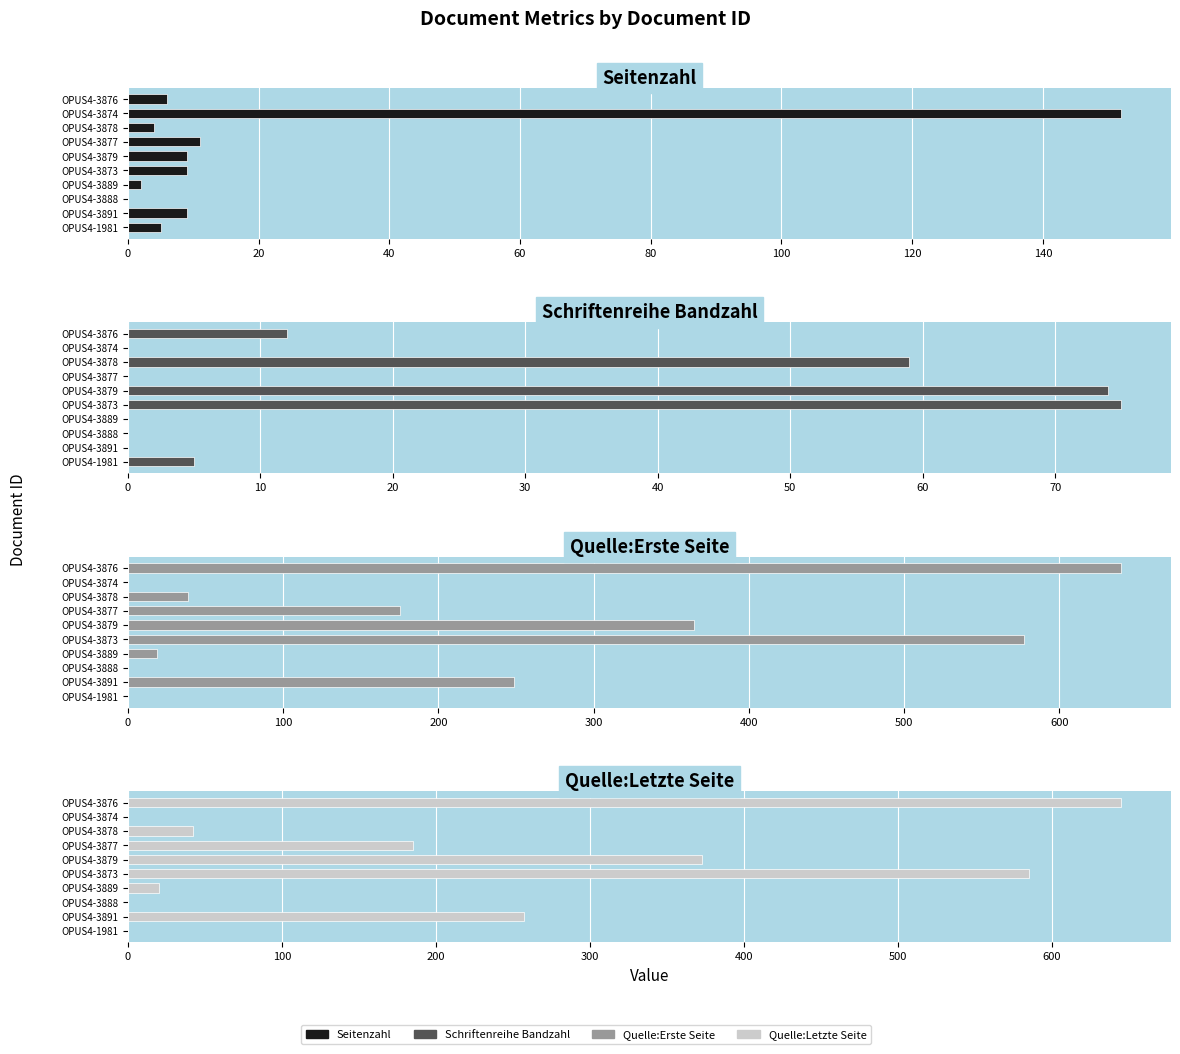

Reading left to right, what are all the values shown in this chart?

Seitenzahl: 5	9	0	2	9	9	11	4	152	6
Schriftenreihe Bandzahl: 5	0	0	0	75	74	0	59	0	12
Quelle:Erste Seite: 0	249	0	19	577	365	175	39	0	640
Quelle:Letzte Seite: 0	257	0	20	585	373	185	42	0	645